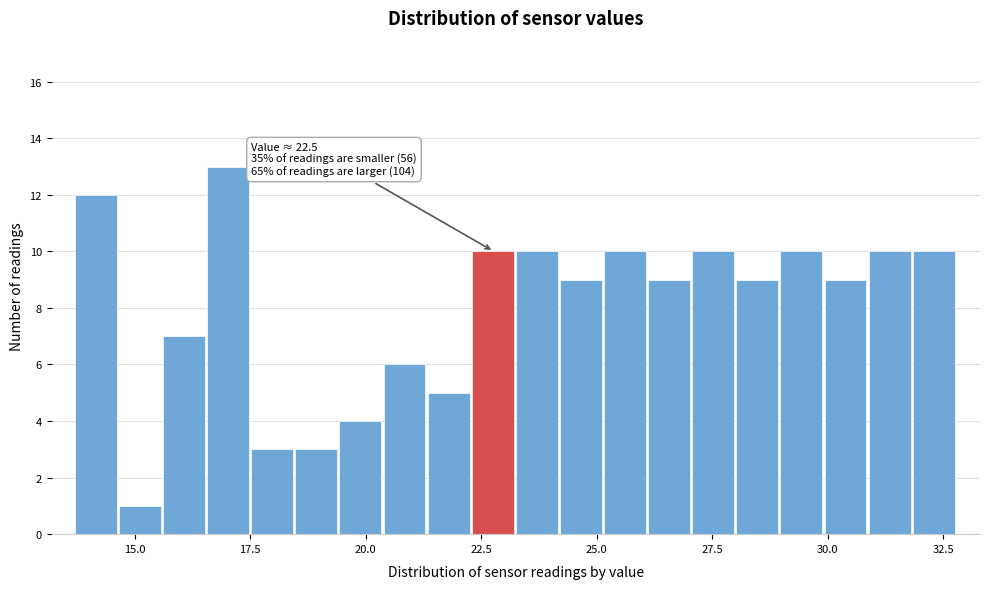

Around what value on the x-axis is the tallest bar? Give the approximate position of its centre, as read against the axis.

17.0